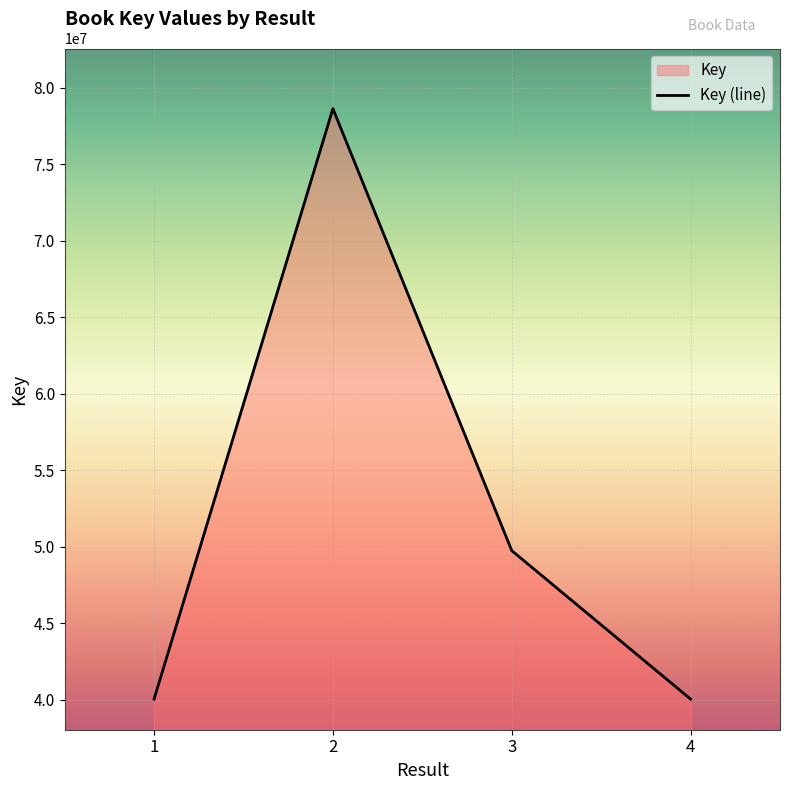

What is the difference between the maximum and minimum values?

38575446